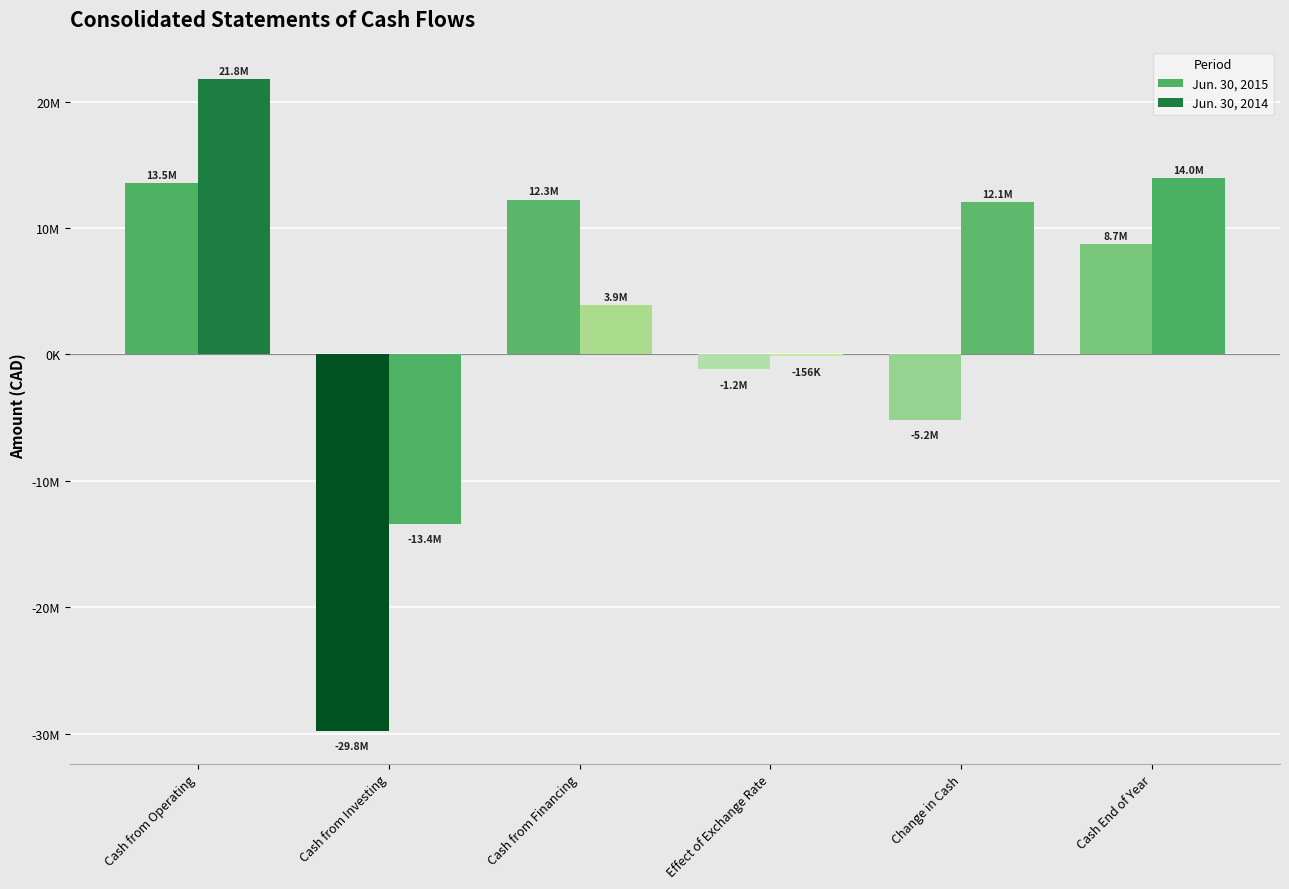

The value of Jun. 30, 2014 at Cash End of Year is 7522931. True or false?

False